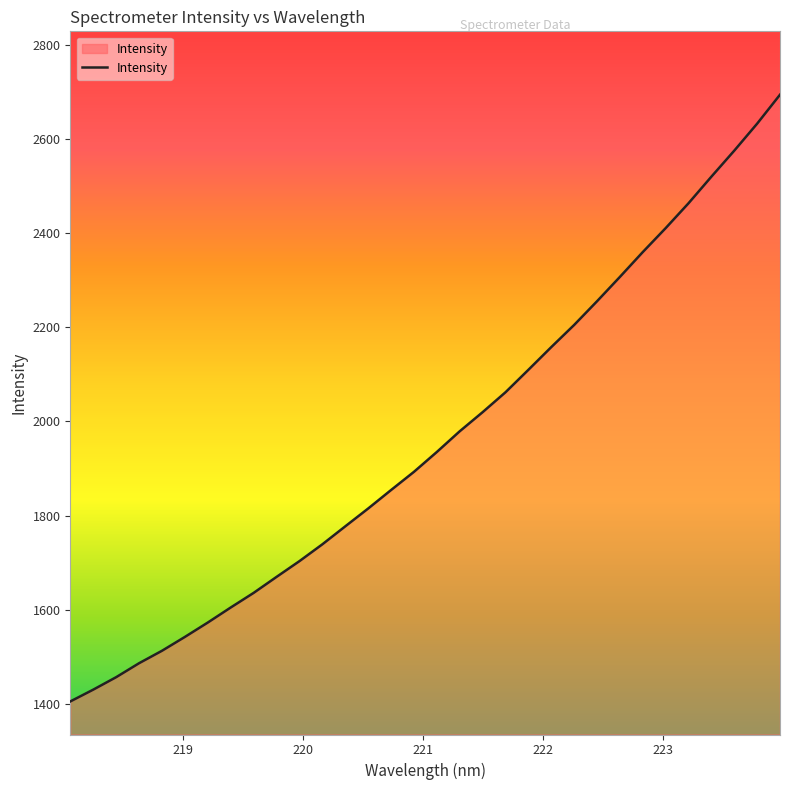

What is the smallest value displayed?

1404.7